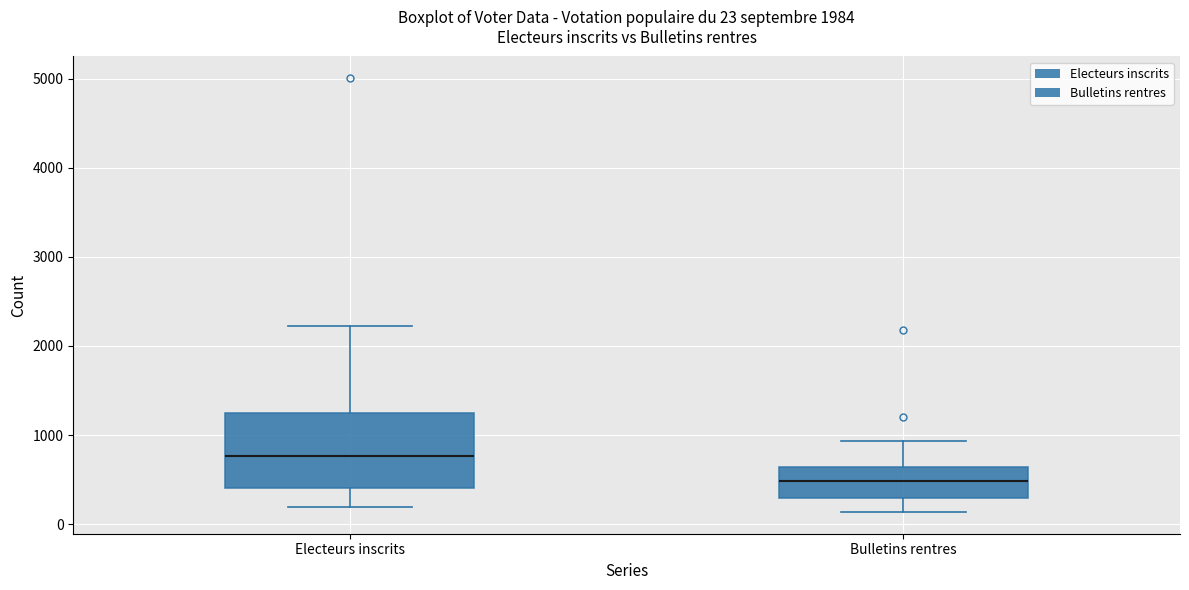

Which box's median line is the lowest?

Bulletins rentres